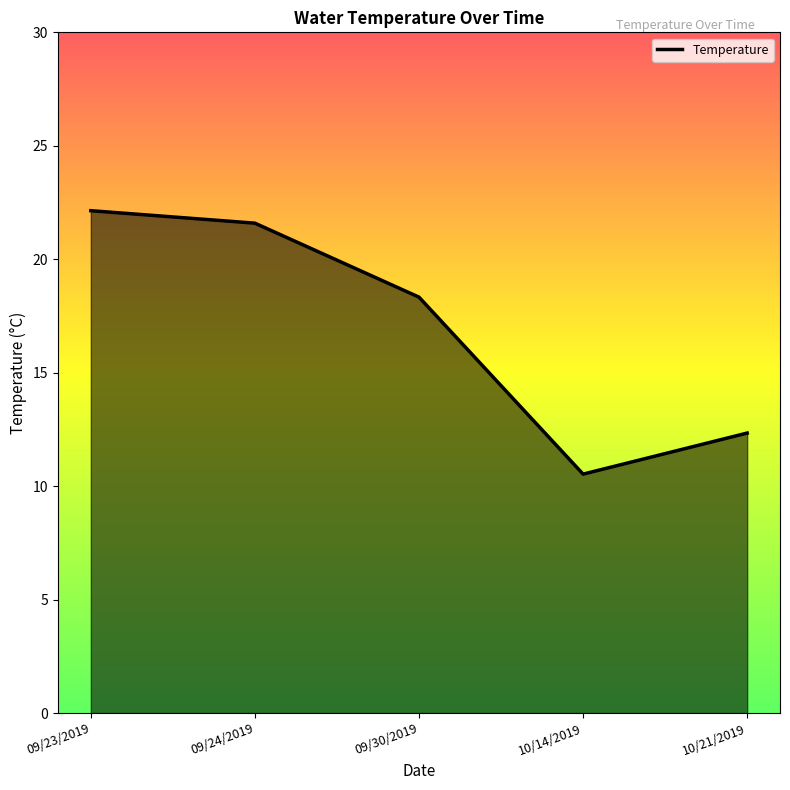

What is the maximum value shown in the chart?

22.1